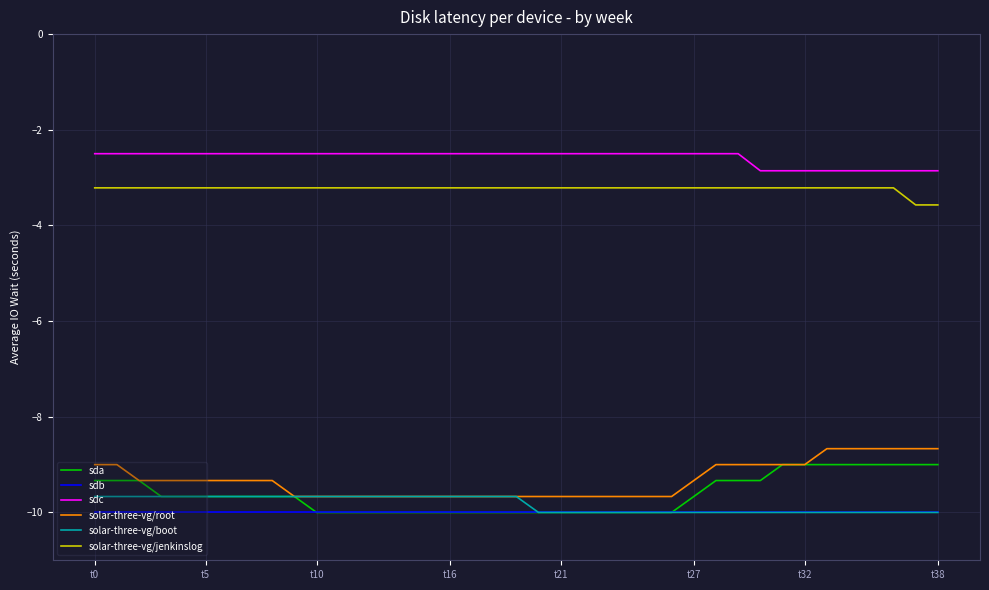

Reading left to right, list all the values displayed in this chart.

sda: -9.3	-9.3	-9.3	-9.7	-9.7	-9.7	-9.7	-9.7	-9.7	-9.7	-10.0	-10.0	-10.0	-10.0	-10.0	-10.0	-10.0	-10.0	-10.0	-10.0	-10.0	-10.0	-10.0	-10.0	-10.0	-10.0	-10.0	-9.7	-9.3	-9.3	-9.3	-9.0	-9.0	-9.0	-9.0	-9.0	-9.0	-9.0	-9.0
sdb: -10.0	-10.0	-10.0	-10.0	-10.0	-10.0	-10.0	-10.0	-10.0	-10.0	-10.0	-10.0	-10.0	-10.0	-10.0	-10.0	-10.0	-10.0	-10.0	-10.0	-10.0	-10.0	-10.0	-10.0	-10.0	-10.0	-10.0	-10.0	-10.0	-10.0	-10.0	-10.0	-10.0	-10.0	-10.0	-10.0	-10.0	-10.0	-10.0
sdc: -2.5	-2.5	-2.5	-2.5	-2.5	-2.5	-2.5	-2.5	-2.5	-2.5	-2.5	-2.5	-2.5	-2.5	-2.5	-2.5	-2.5	-2.5	-2.5	-2.5	-2.5	-2.5	-2.5	-2.5	-2.5	-2.5	-2.5	-2.5	-2.5	-2.5	-2.9	-2.9	-2.9	-2.9	-2.9	-2.9	-2.9	-2.9	-2.9
solar-three-vg/root: -9.0	-9.0	-9.3	-9.3	-9.3	-9.3	-9.3	-9.3	-9.3	-9.7	-9.7	-9.7	-9.7	-9.7	-9.7	-9.7	-9.7	-9.7	-9.7	-9.7	-9.7	-9.7	-9.7	-9.7	-9.7	-9.7	-9.7	-9.3	-9.0	-9.0	-9.0	-9.0	-9.0	-8.7	-8.7	-8.7	-8.7	-8.7	-8.7
solar-three-vg/boot: -9.7	-9.7	-9.7	-9.7	-9.7	-9.7	-9.7	-9.7	-9.7	-9.7	-9.7	-9.7	-9.7	-9.7	-9.7	-9.7	-9.7	-9.7	-9.7	-9.7	-10.0	-10.0	-10.0	-10.0	-10.0	-10.0	-10.0	-10.0	-10.0	-10.0	-10.0	-10.0	-10.0	-10.0	-10.0	-10.0	-10.0	-10.0	-10.0
solar-three-vg/jenkinslog: -3.2	-3.2	-3.2	-3.2	-3.2	-3.2	-3.2	-3.2	-3.2	-3.2	-3.2	-3.2	-3.2	-3.2	-3.2	-3.2	-3.2	-3.2	-3.2	-3.2	-3.2	-3.2	-3.2	-3.2	-3.2	-3.2	-3.2	-3.2	-3.2	-3.2	-3.2	-3.2	-3.2	-3.2	-3.2	-3.2	-3.2	-3.6	-3.6